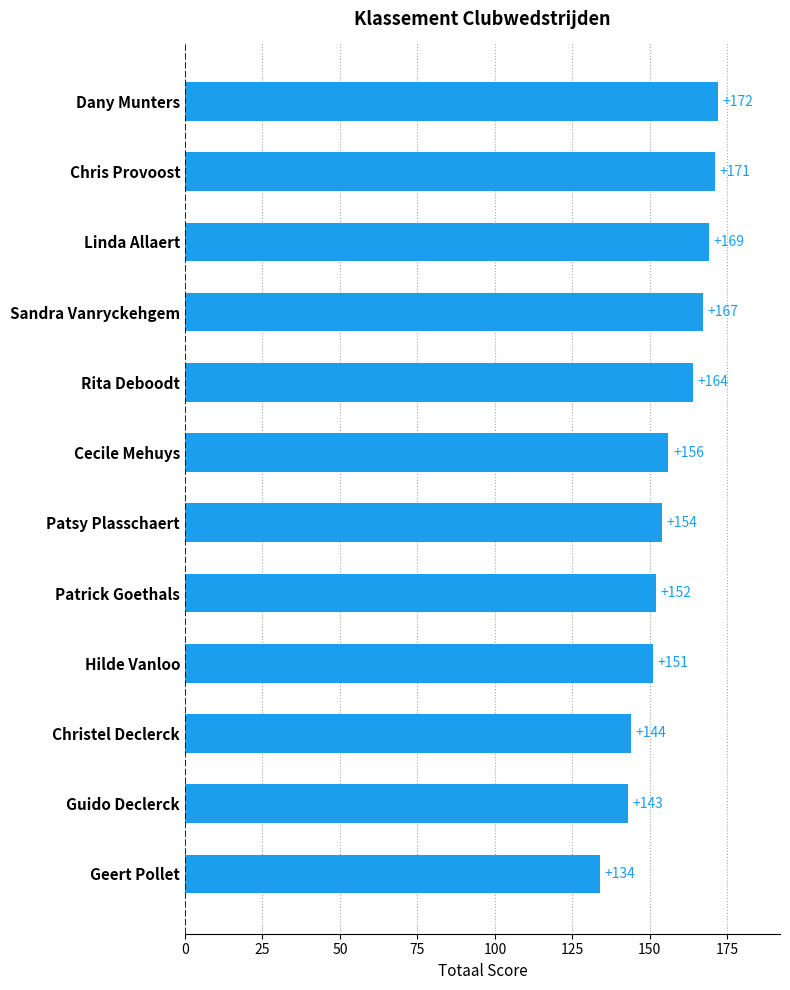

What is the average value?

156